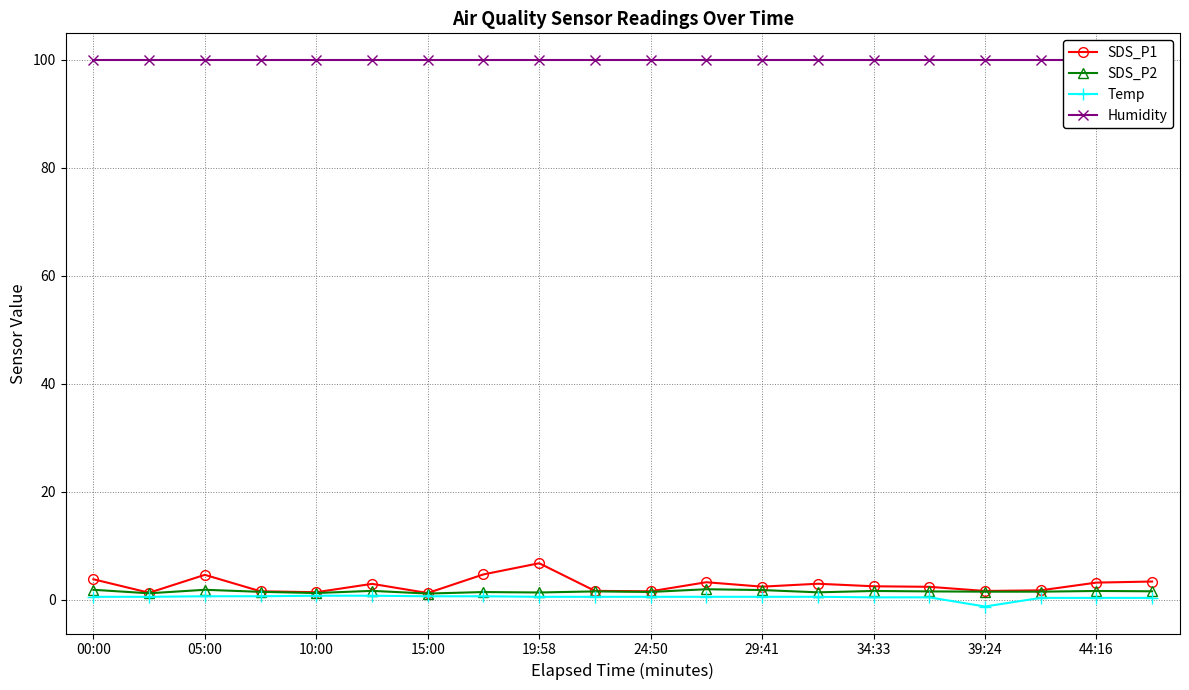

What is the highest value of the SDS_P1 series?

6.7